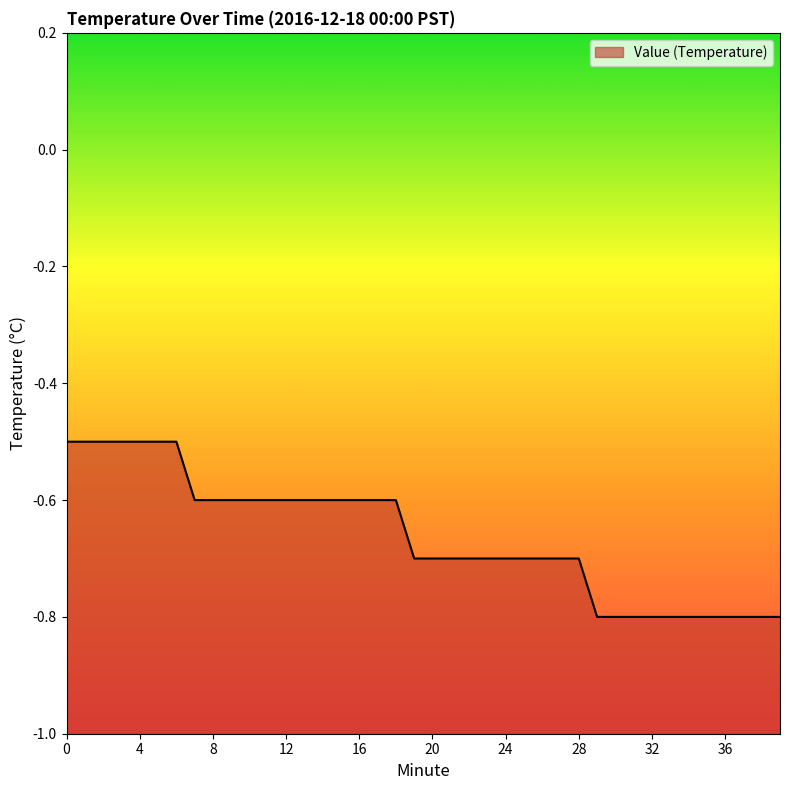

What is the average value?

-0.7